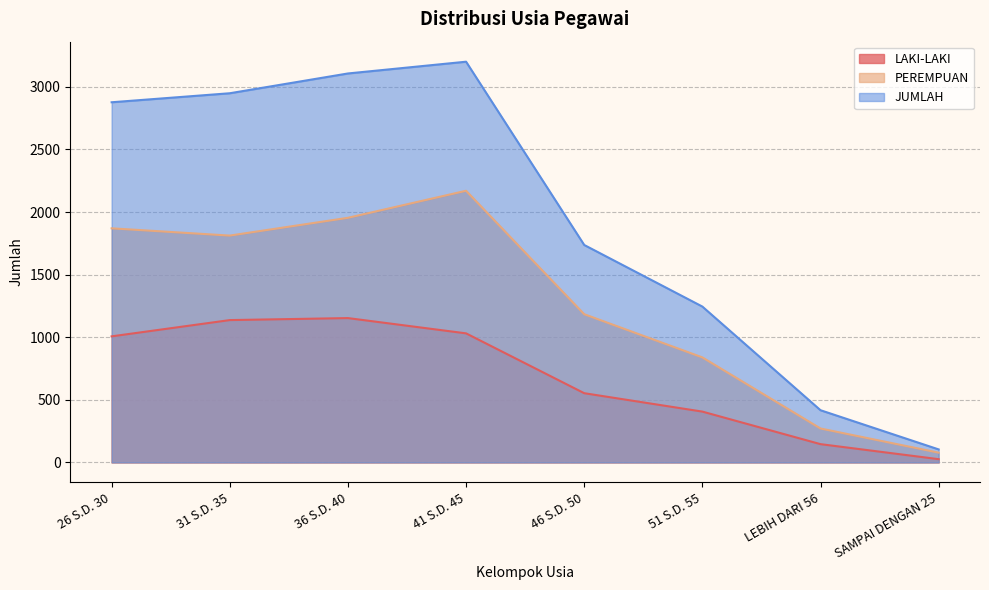

How many lines are shown in the chart?

3